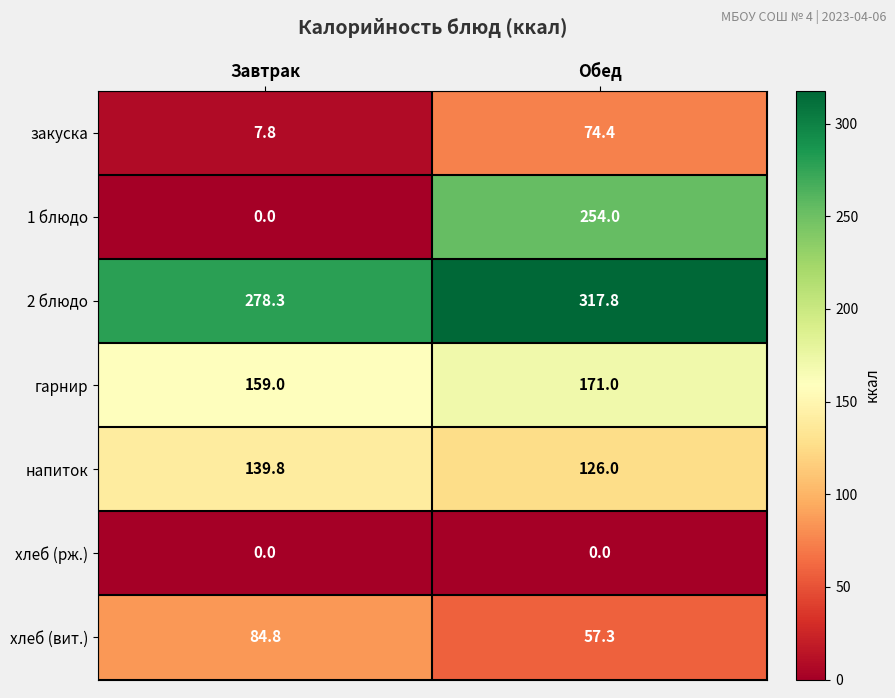

Reading right to left, transcribe all the data shown in this chart.

закуска: 74.4	7.8
1 блюдо: 254.0	0.0
2 блюдо: 317.8	278.3
гарнир: 171.0	159.0
напиток: 126.0	139.8
хлеб (рж.): 0.0	0.0
хлеб (вит.): 57.3	84.8